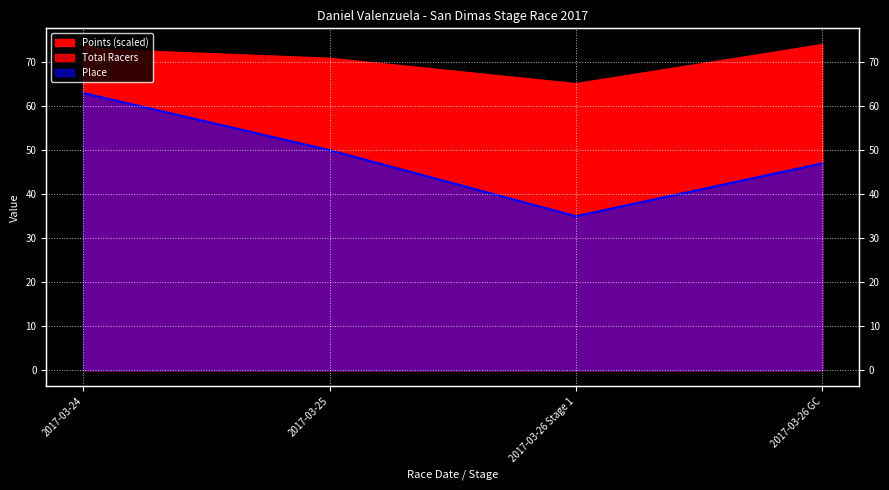

Rank the series by their average value, from highest to lowest.

Points, Total Racers, Place